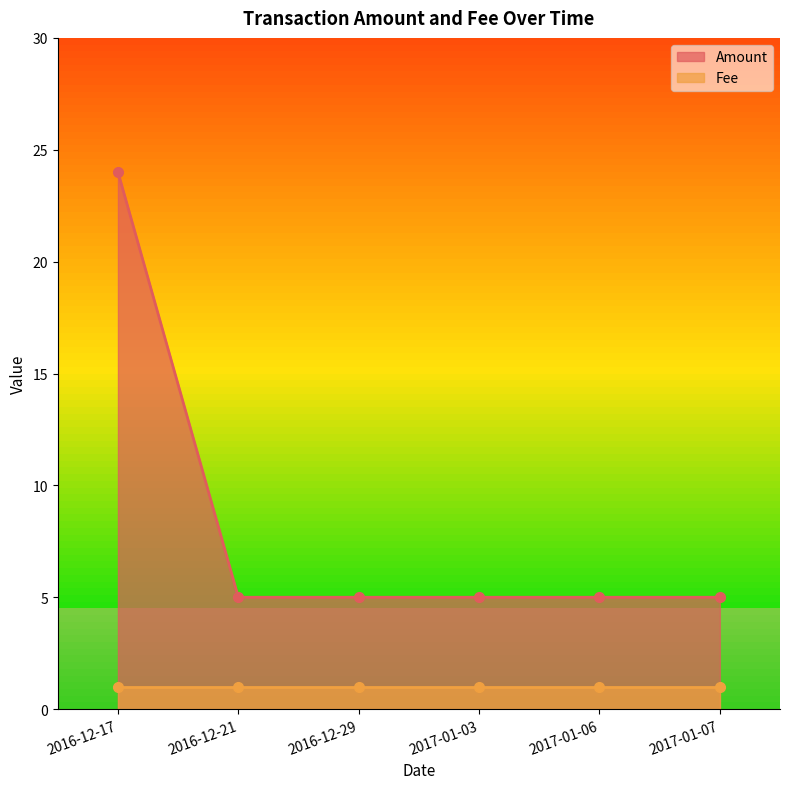

True or false: the data shows 5 at 2017-01-06.

True